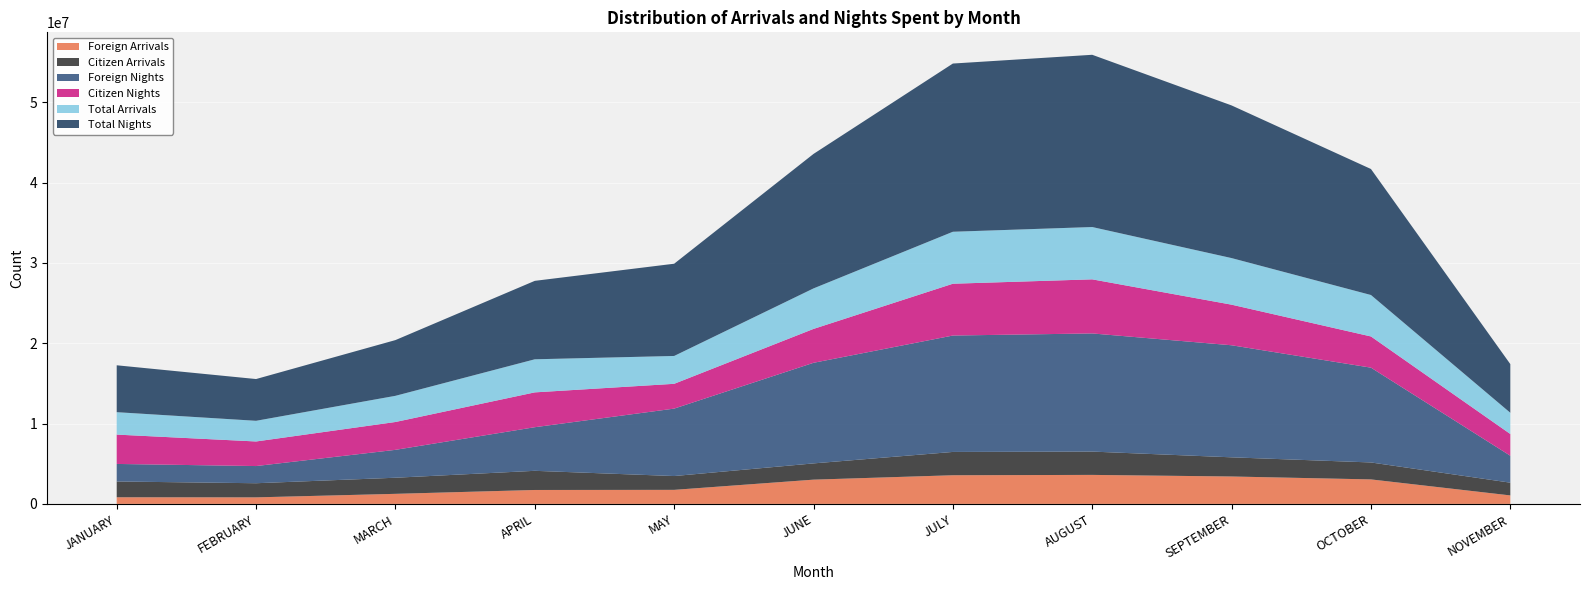

Reading right to left, extract all data points from this chart.

Foreign Arrivals: NOVEMBER=1056174	OCTOBER=3049473	SEPTEMBER=3412838	AUGUST=3611460	JULY=3568130	JUNE=3019541	MAY=1748604	APRIL=1733960	MARCH=1252936	FEBRUARY=814326	JANUARY=826200
Citizen Arrivals: NOVEMBER=1587082	OCTOBER=2111721	SEPTEMBER=2387293	AUGUST=2902516	JULY=2902915	JUNE=2023739	MAY=1719513	APRIL=2385474	MARCH=2005993	FEBRUARY=1759673	JANUARY=1965996
Foreign Nights: NOVEMBER=3354243	OCTOBER=11803521	SEPTEMBER=13952409	AUGUST=14711964	JULY=14492994	JUNE=12526055	MAY=8397241	APRIL=5429890	MARCH=3471442	FEBRUARY=2138529	JANUARY=2184139
Citizen Nights: NOVEMBER=2705980	OCTOBER=3884895	SEPTEMBER=5055186	AUGUST=6734832	JULY=6451835	JUNE=4219547	MAY=3087517	APRIL=4337545	MARCH=3468217	FEBRUARY=3061049	JANUARY=3653614
Total Arrivals: NOVEMBER=2643256	OCTOBER=5161194	SEPTEMBER=5800131	AUGUST=6513976	JULY=6471045	JUNE=5043280	MAY=3468117	APRIL=4119434	MARCH=3258929	FEBRUARY=2573999	JANUARY=2792196
Total Nights: NOVEMBER=6060223	OCTOBER=15688416	SEPTEMBER=19007595	AUGUST=21446796	JULY=20944829	JUNE=16745602	MAY=11484758	APRIL=9767435	MARCH=6939659	FEBRUARY=5199578	JANUARY=5837753